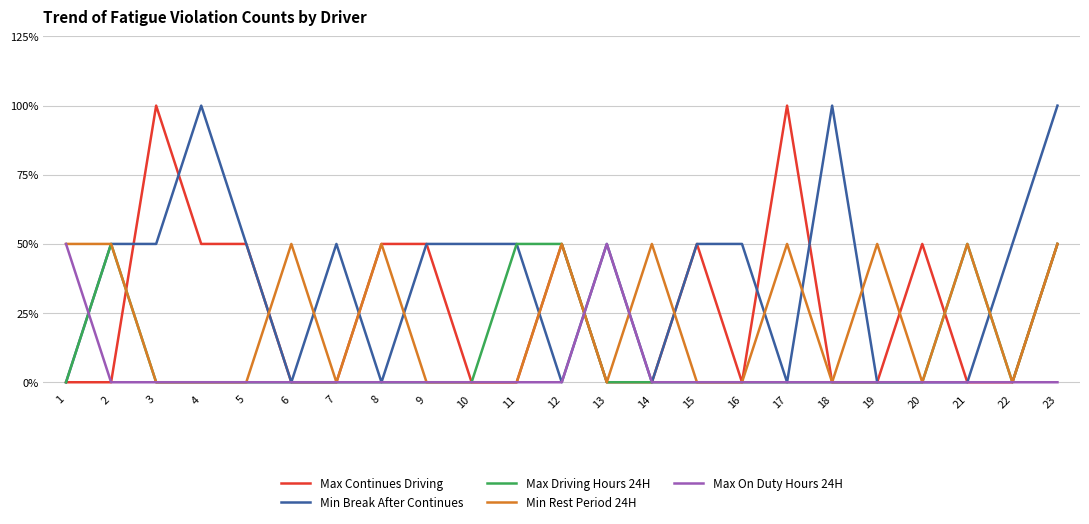

Does the chart display data point markers on the line(s)?

No